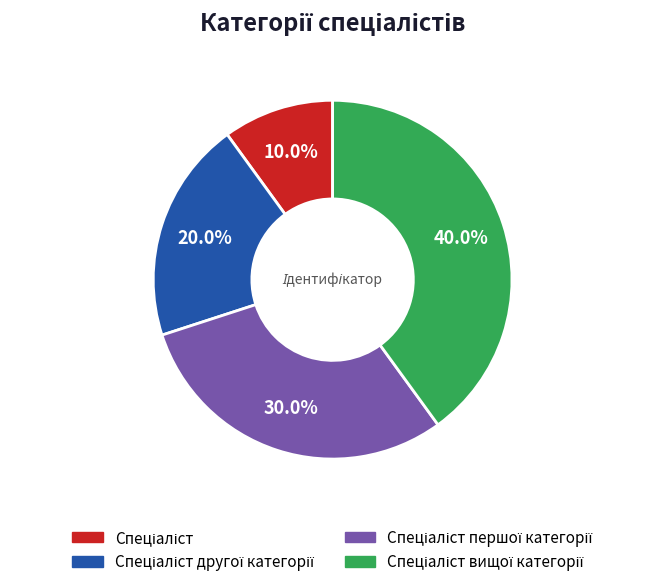

Is there any slice that represents more than half of the pie?

No